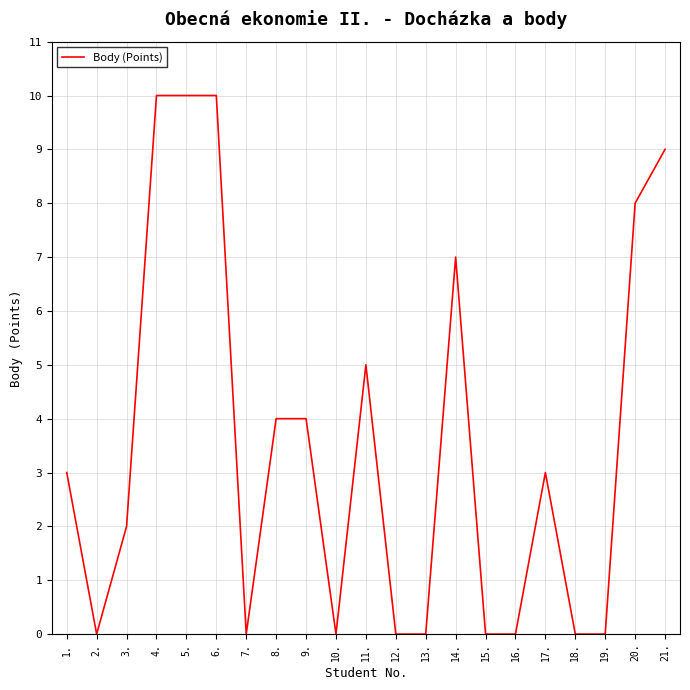

The chart shows a value of 5 at 9.. True or false?

False